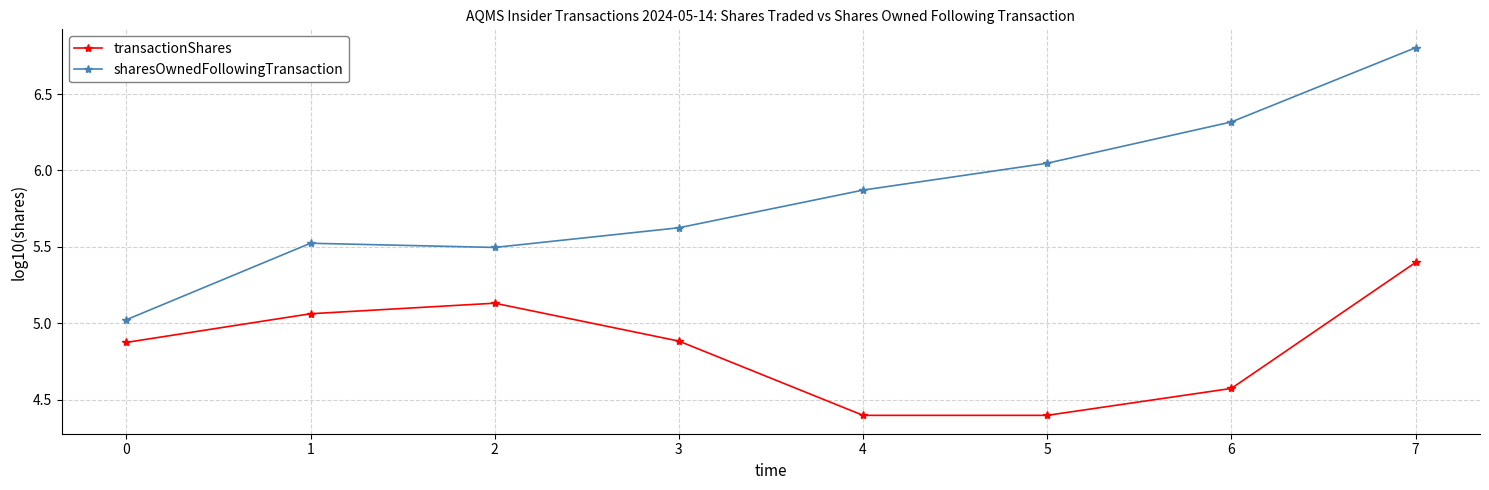

True or false: transactionShares and sharesOwnedFollowingTransaction intersect in this chart.

False